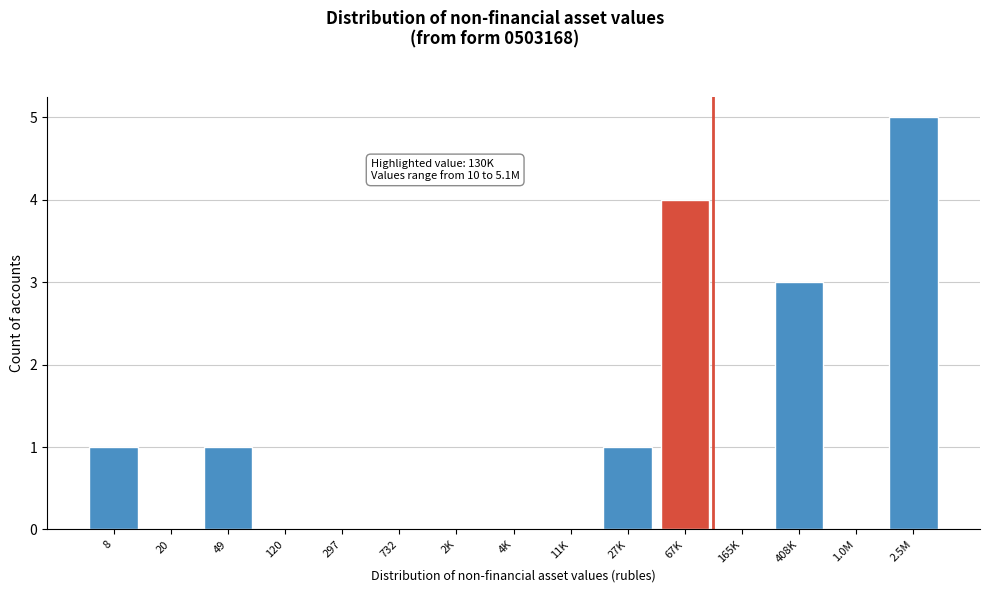

Reading right to left, list all the values displayed in this chart.

2.5M=5	1.0M=0	408K=3	165K=0	67K=4	27K=1	11K=0	4K=0	2K=0	732=0	297=0	120=0	49=1	20=0	8=1